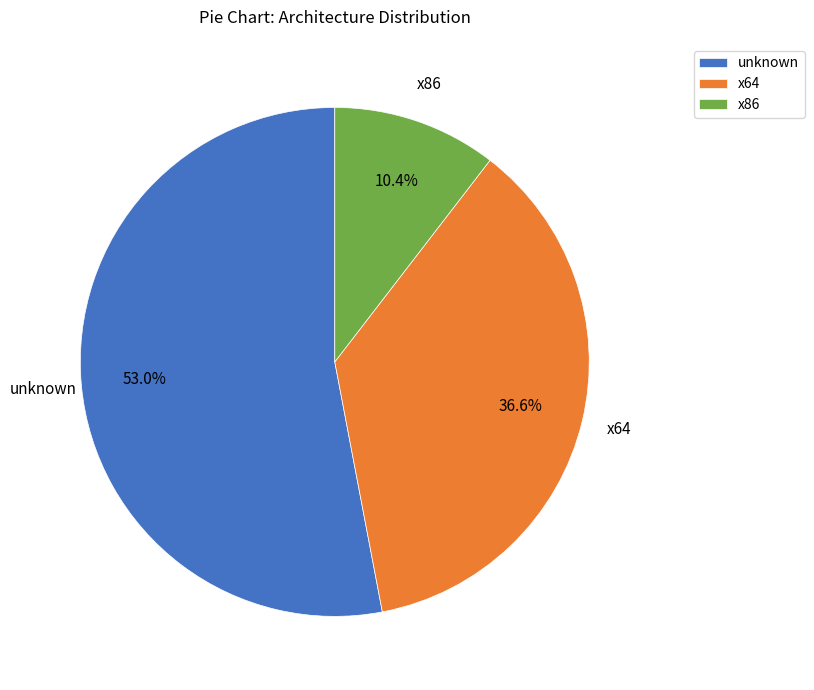

What percentage do x86 and x64 together represent?

47.0%